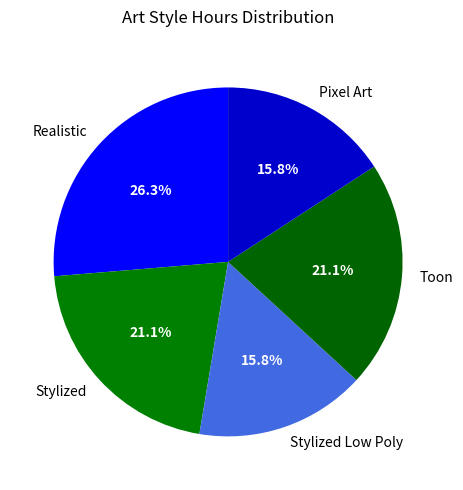

Is Realistic the majority of the pie?

No